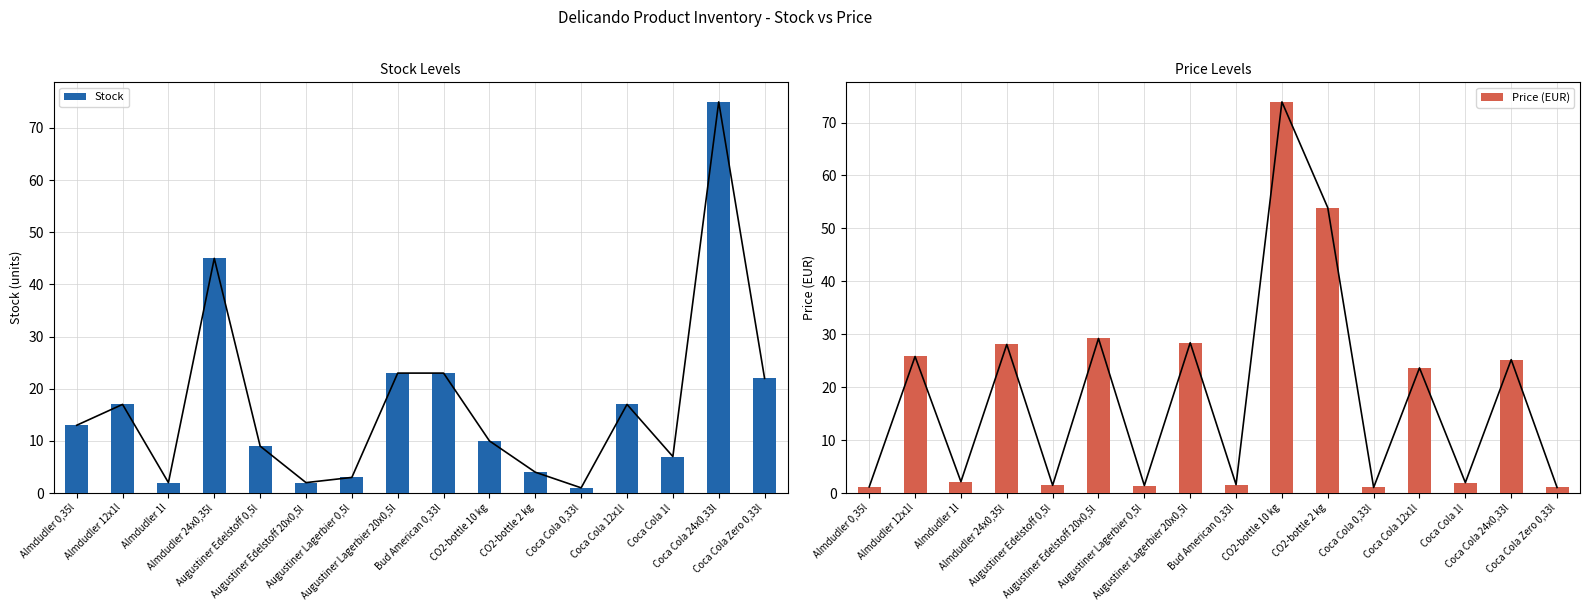

What is the greatest value displayed?

75.0